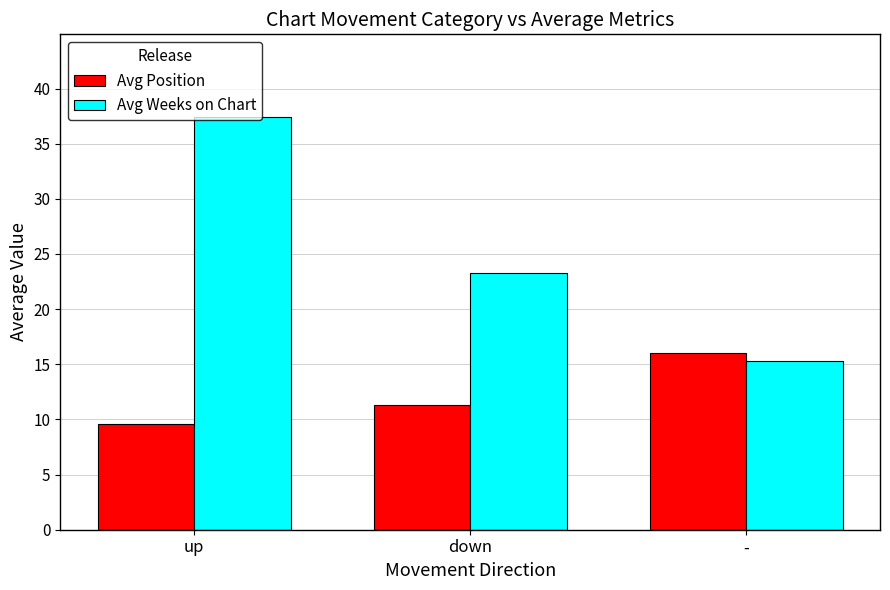

What is the label of the 2nd bar from the left?

down